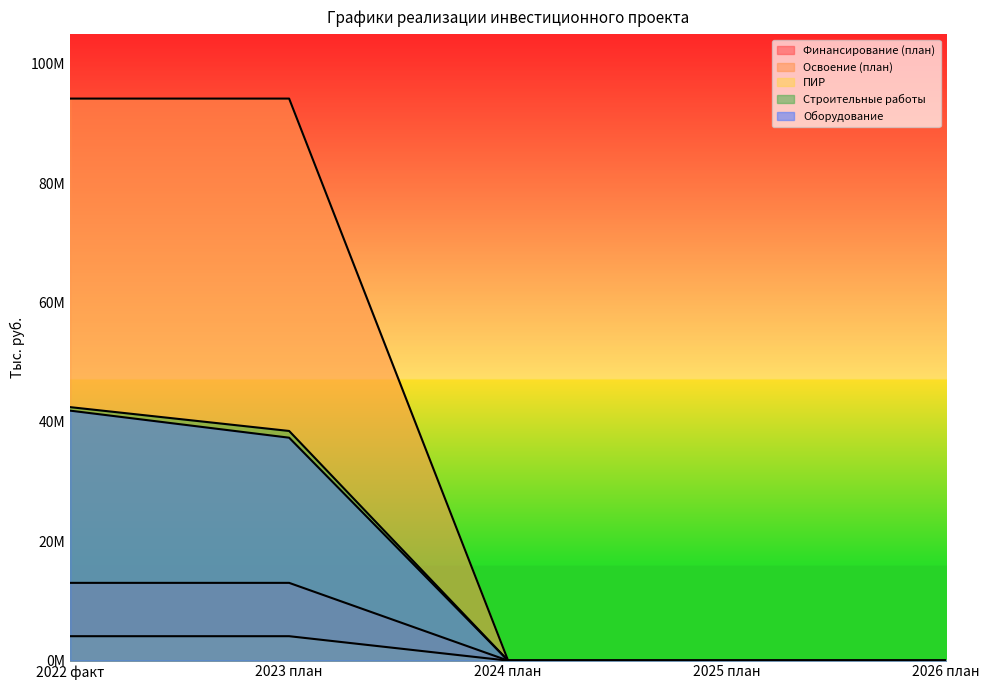

Between 2024 план and 2026 план, which is larger?

2024 план